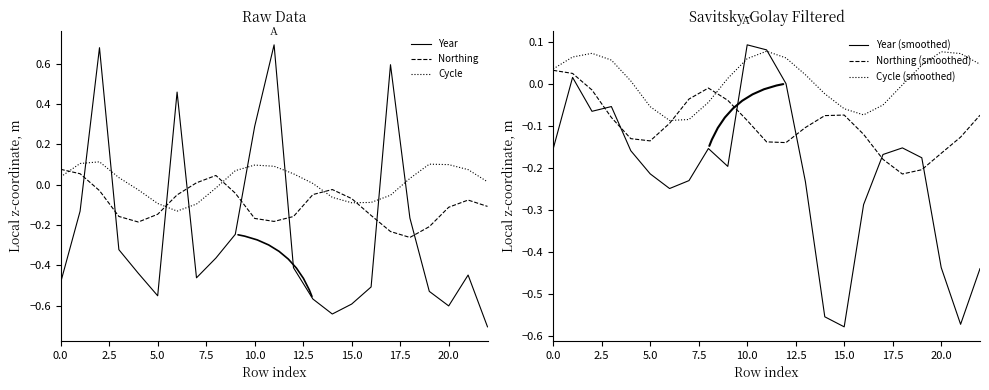

How many interior local valleys does the Cycle series have?

2